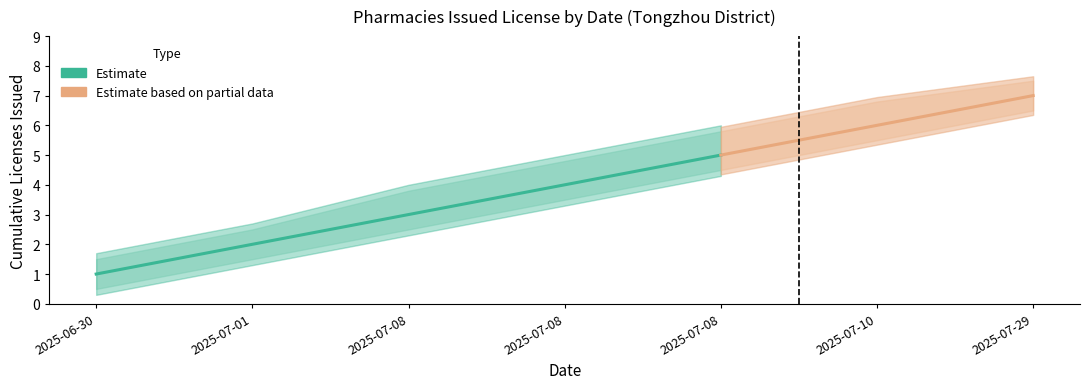

At 2025-07-01, list the series in order from smallest to largest.

Lower Bound, Cumulative Count, Upper Bound